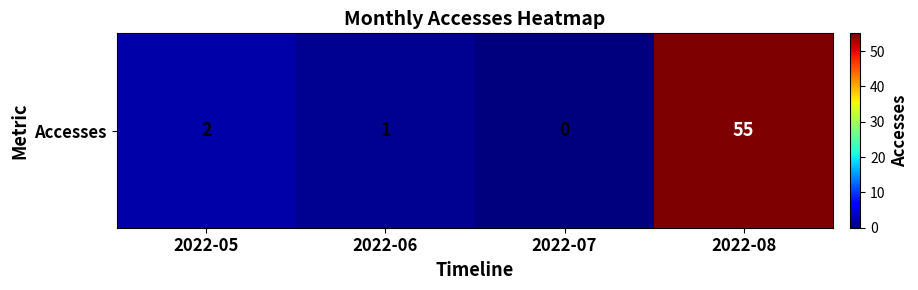

Reading left to right, what are all the values shown in this chart?

2022-05=2	2022-06=1	2022-07=0	2022-08=55